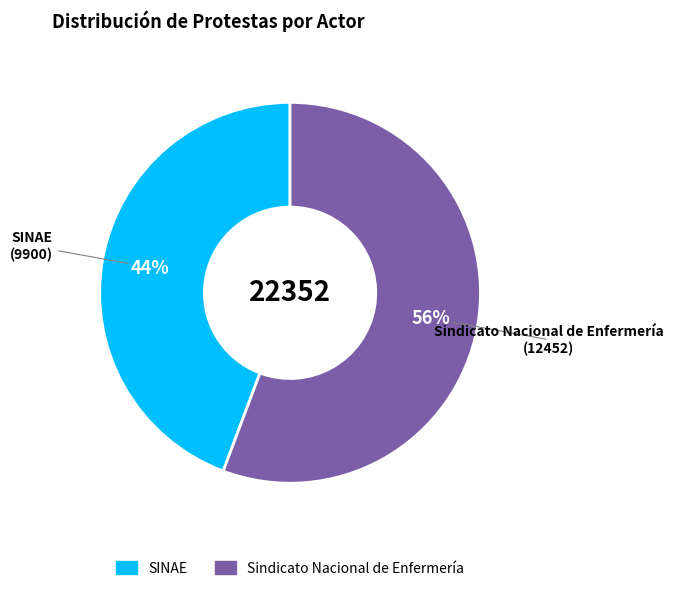

To the nearest percent, what portion does Sindicato Nacional de Enfermería represent?

56%